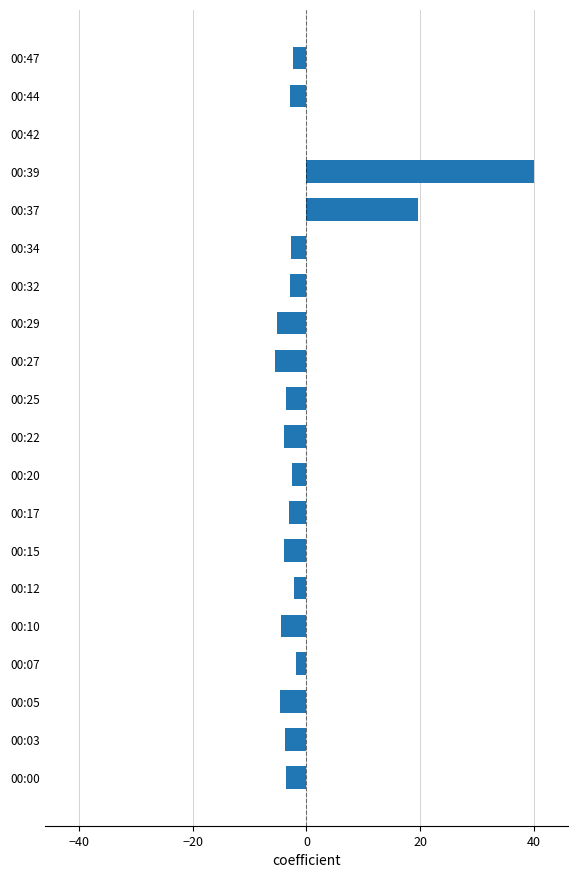

What is the sum of the values at 00:15 and 00:37?

15.6